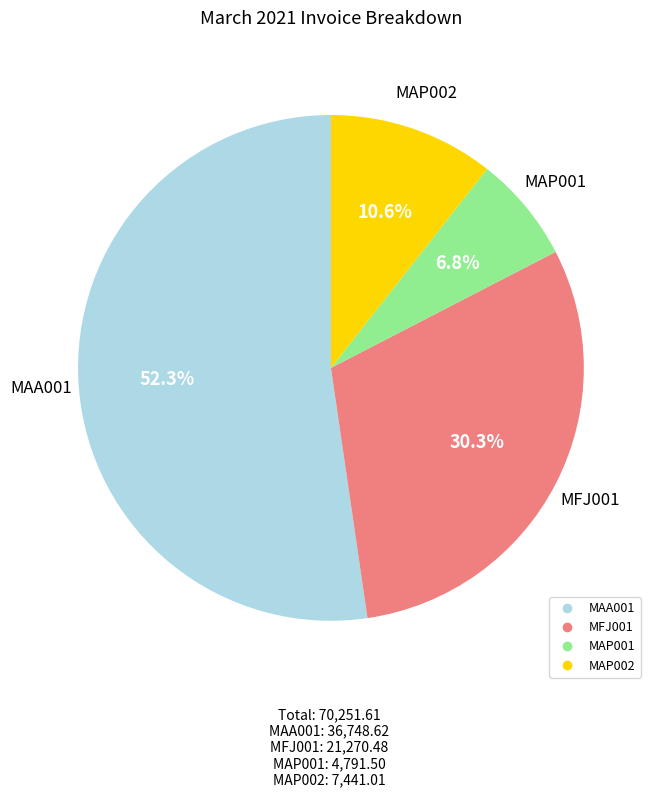

What percentage is NOT represented by MAP002?

89.4%